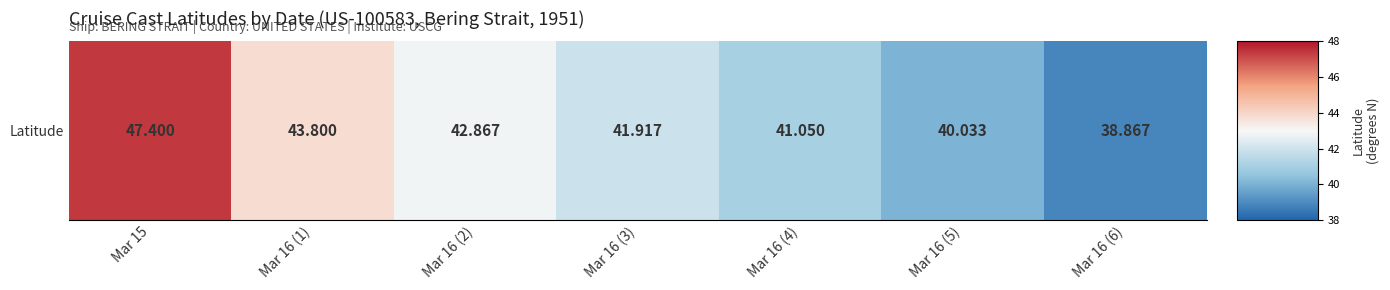

What is the average value?

42.3